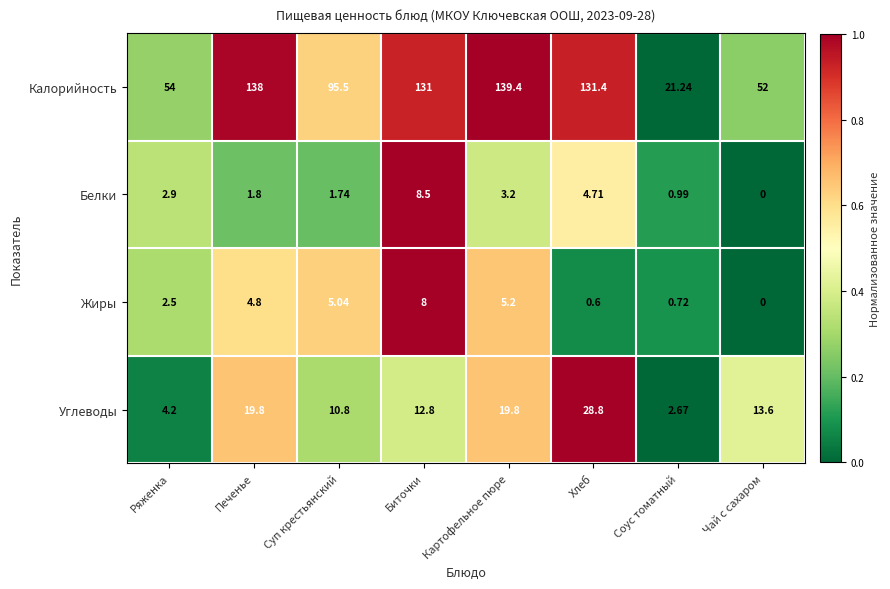

Which series has the largest range (max minus min)?

Калорийность